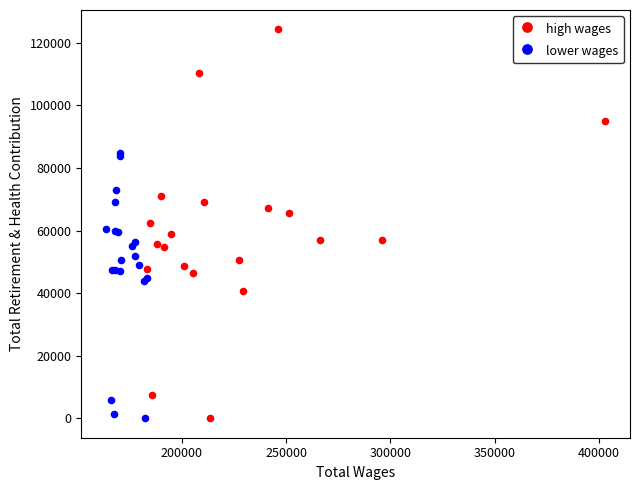

Which series contains the highest Y value?

high wages